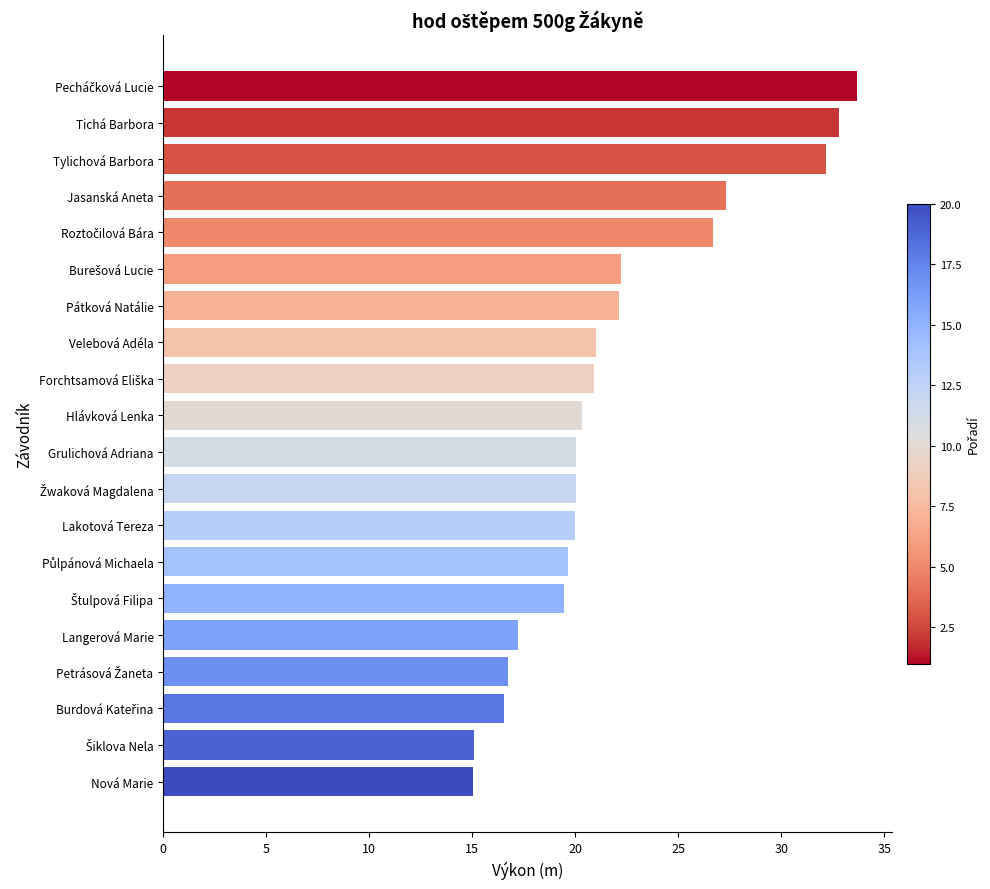

How many bars are there in total?

20